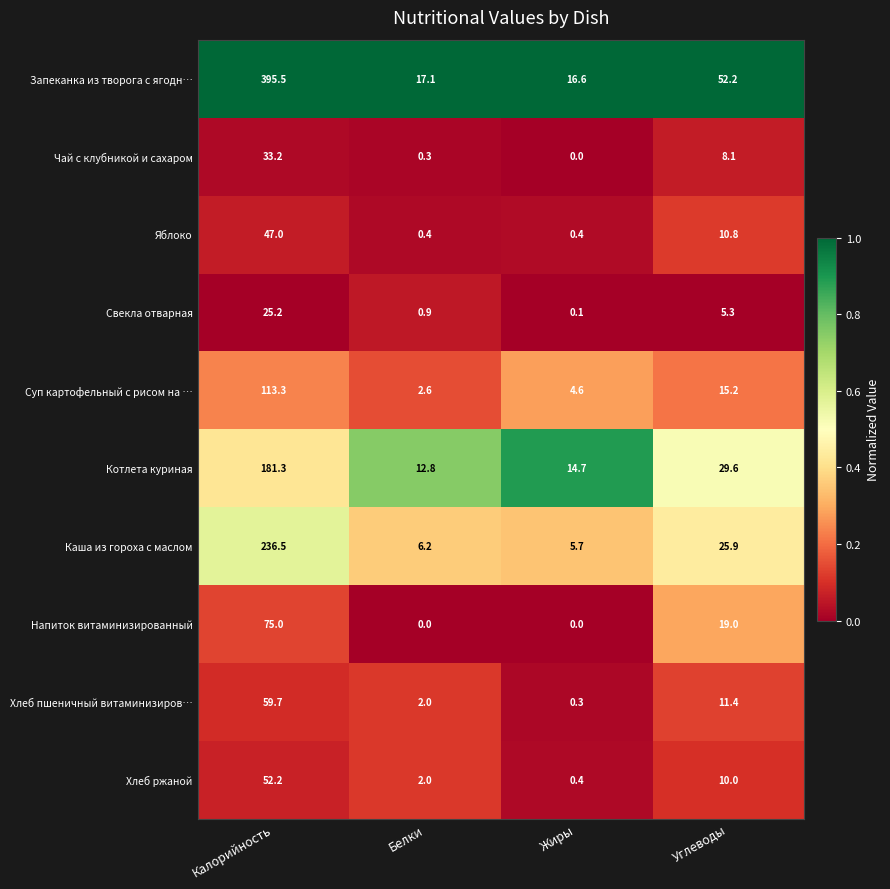

Rank the series by their maximum value, from highest to lowest.

Запеканка из творога с ягодн…, Каша из гороха с маслом, Котлета куриная, Суп картофельный с рисом на …, Напиток витаминизированный, Хлеб пшеничный витаминизиров…, Хлеб ржаной, Яблоко, Чай с клубникой и сахаром, Свекла отварная